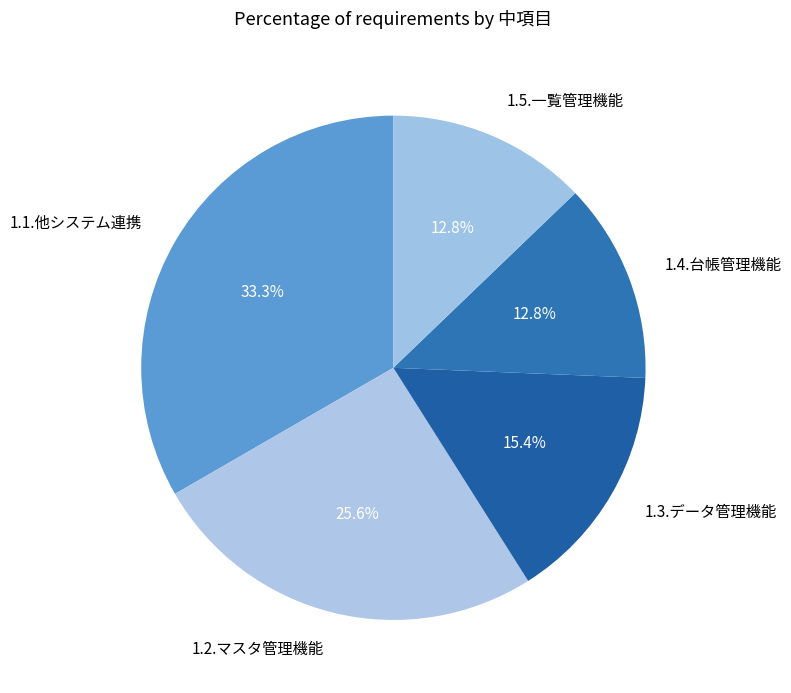

Is it true that 1.5.一覧管理機能 is 19% of the pie?

False